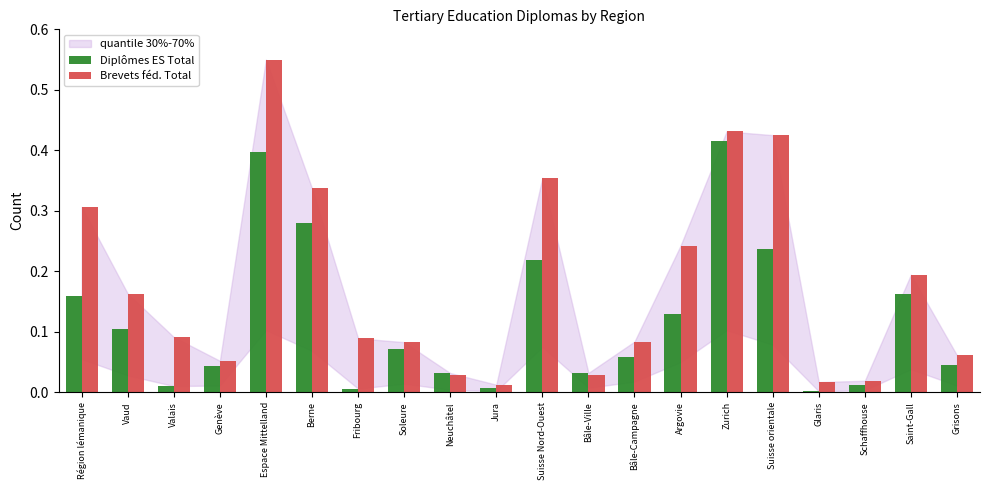

Does the chart contain any negative values?

No